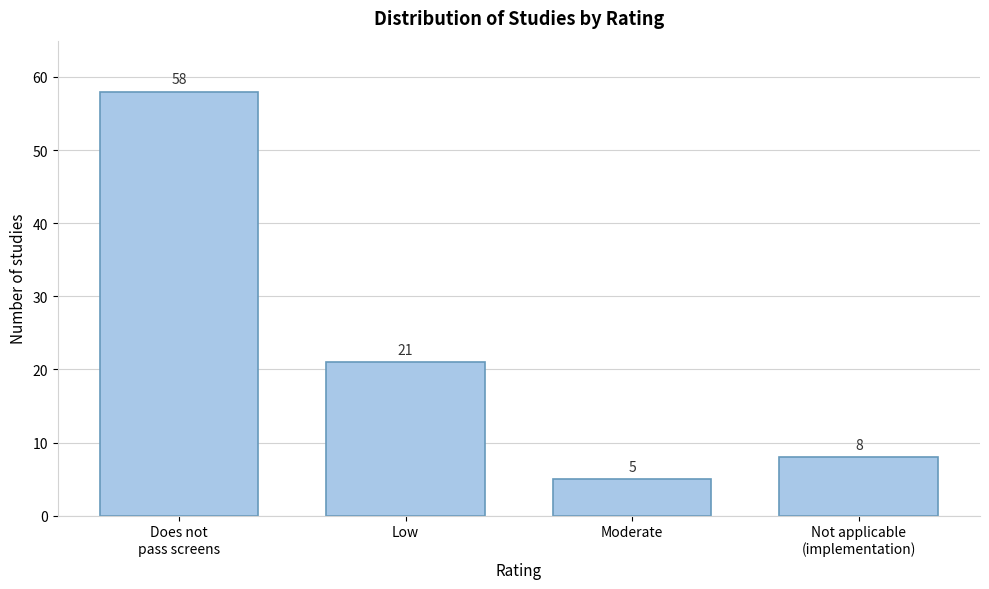

Is it true that the value at Low is 21?

True